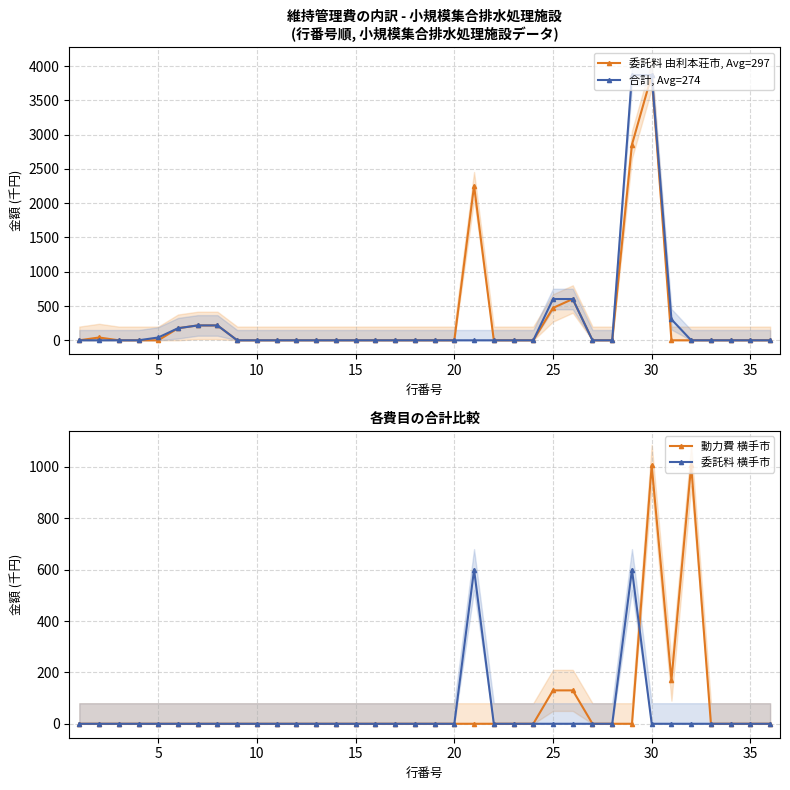

True or false: 委託料 由利本荘市, Avg=297 has more than 1 interior local peaks.

True